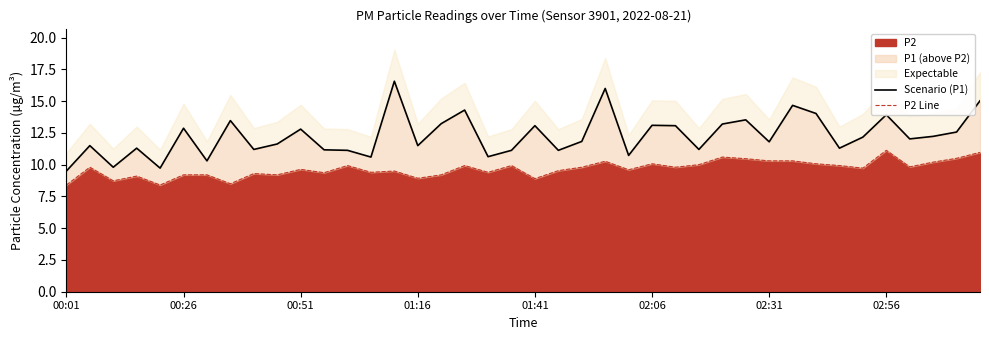

List the series in order of their peak value, lowest first.

P2 Line, Scenario (P1)